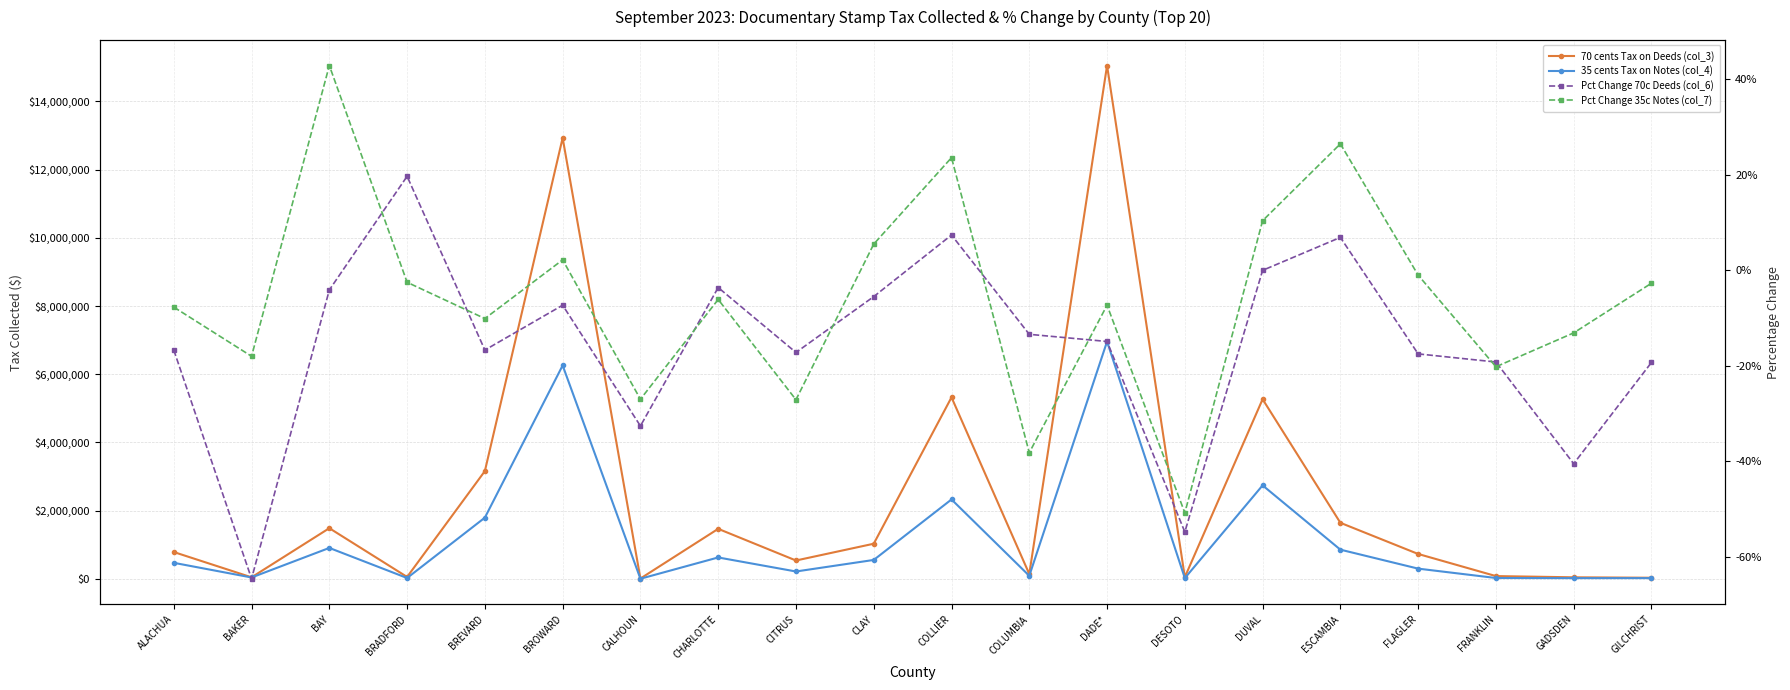

What is the average value of the Pct Change 35c Notes (col_7) series?

-0.1